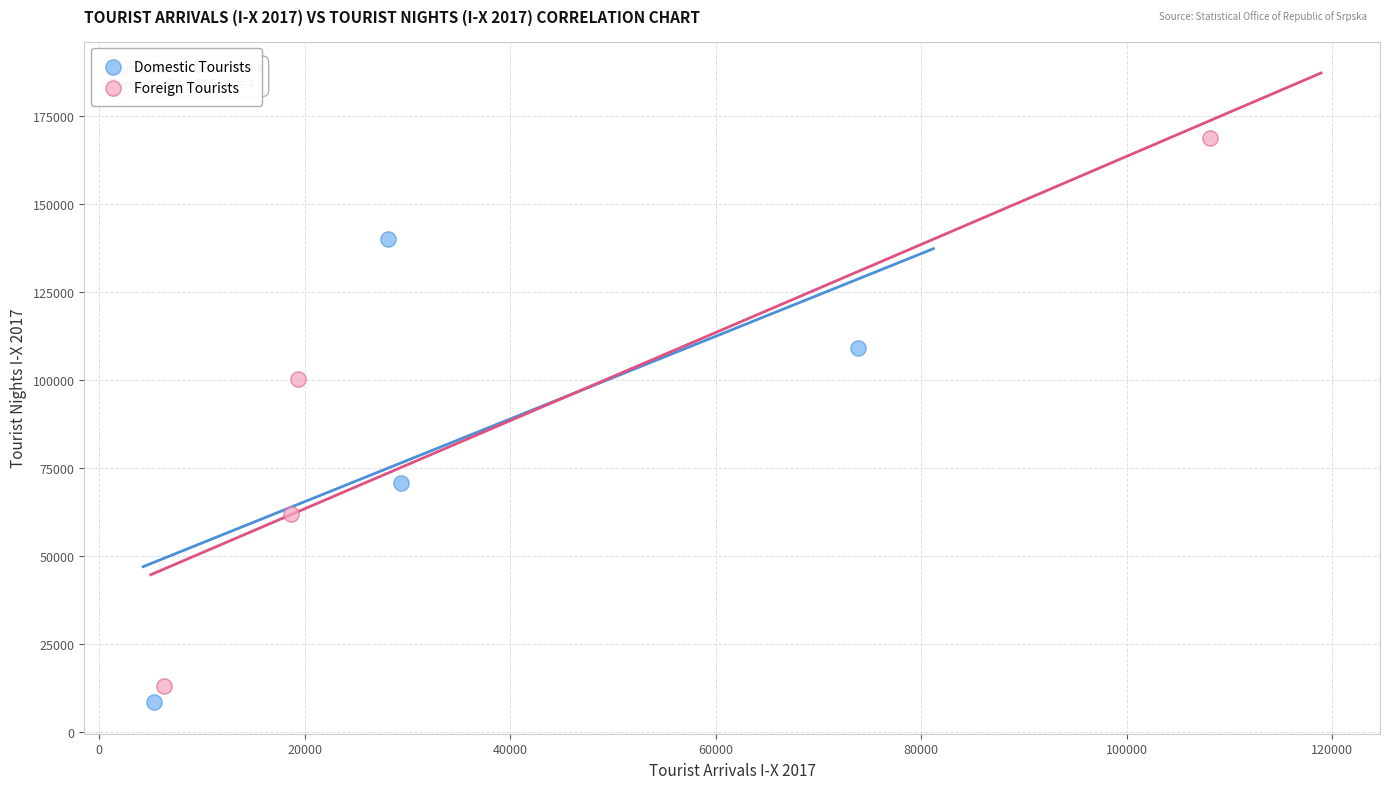

Which series has the largest Y range (max minus min)?

Foreign Tourists